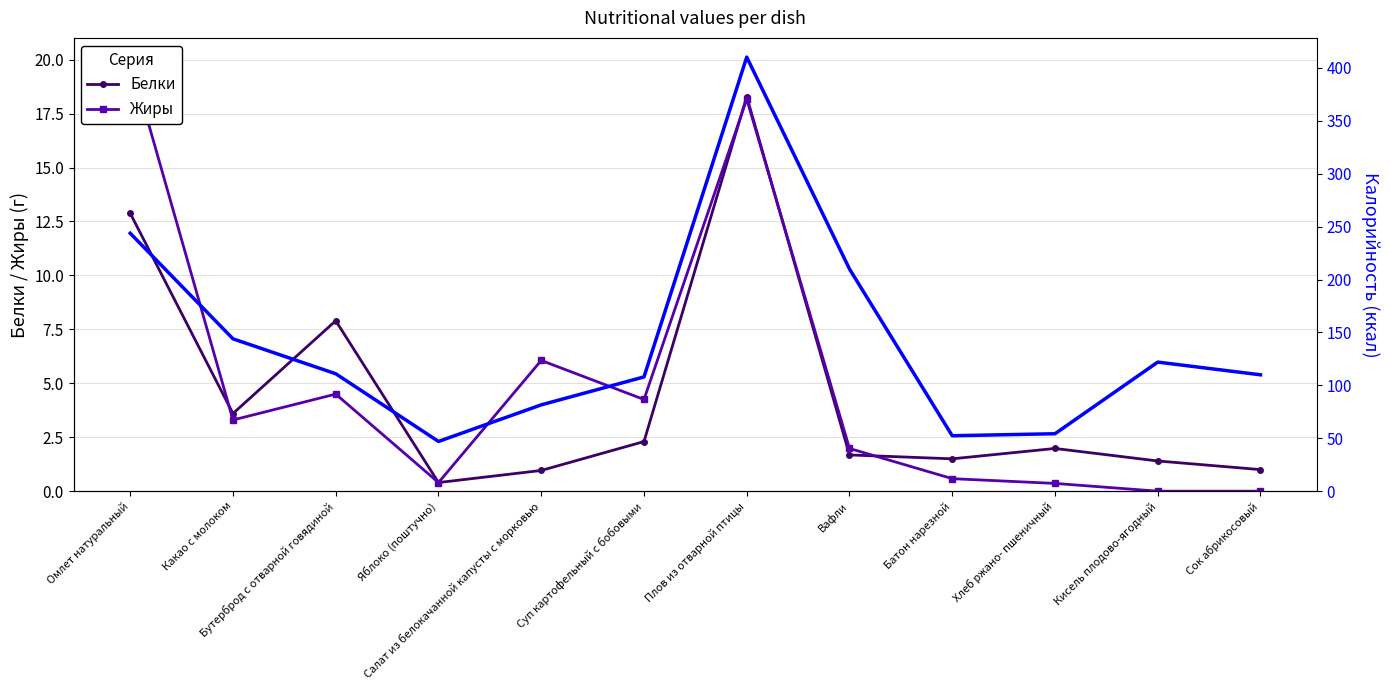

At which label does Жиры first exceed 3?

Омлет натуральный